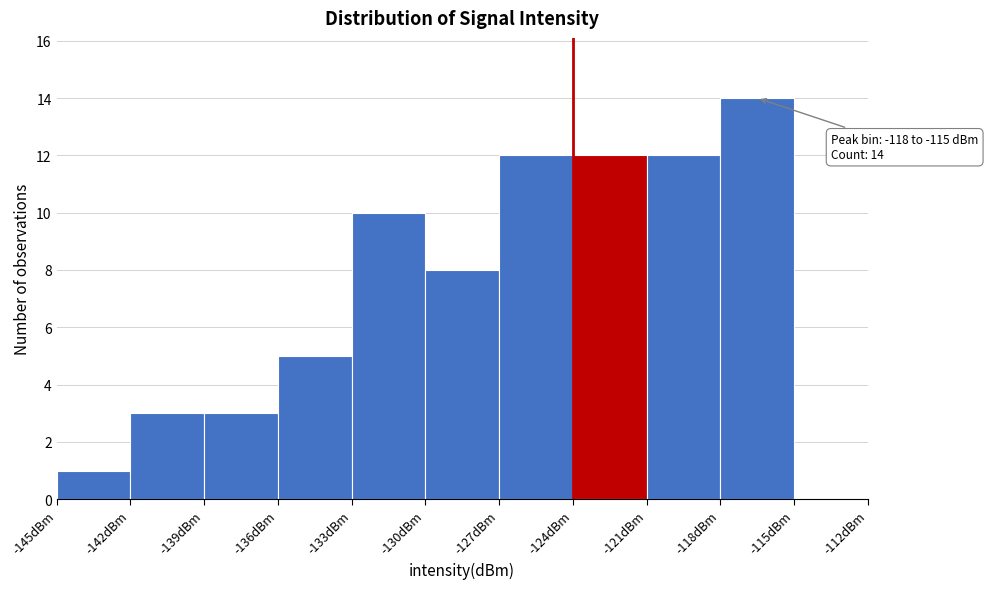

Over which range of the x-axis is the bar tallest?

-118 to -115